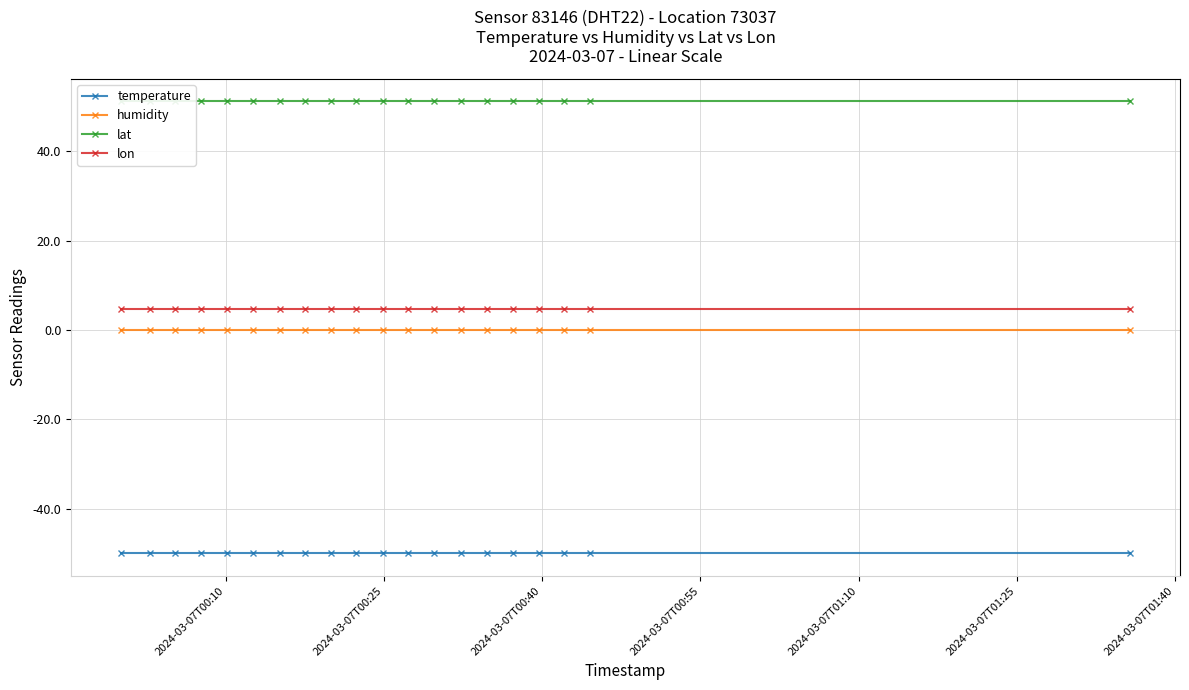

True or false: humidity and lon cross at least once.

False